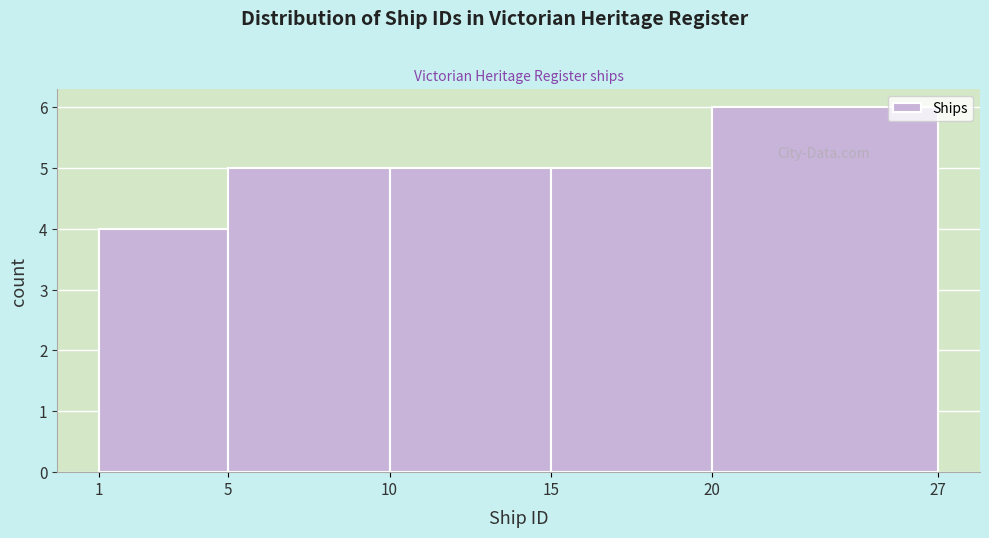

Reading left to right, list every bar in this chart as the range it spans on the x-axis followed by its height. The values are not printed on the chart, so give them approximately, as read against the axis.

1 to 5: 4
5 to 10: 5
10 to 15: 5
15 to 20: 5
20 to 27: 6